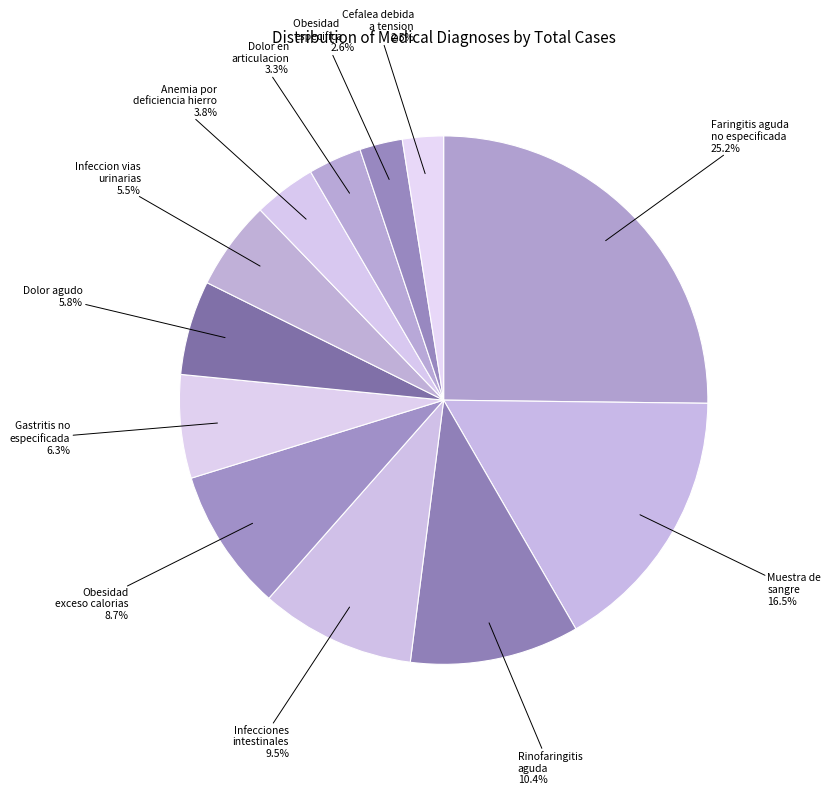

Is there a majority slice in this chart?

No